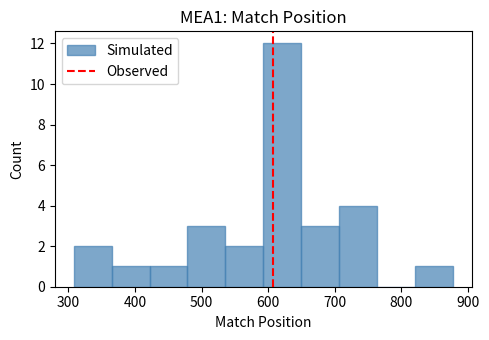

Which range on the x-axis has the tallest bar?

590 to 650